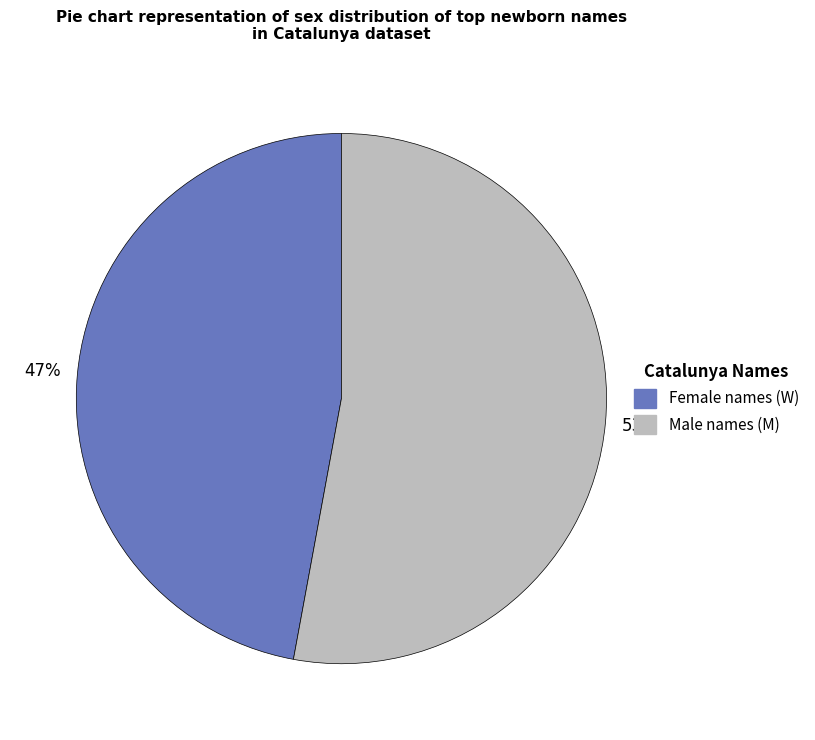

Is there any slice that represents more than half of the pie?

Yes